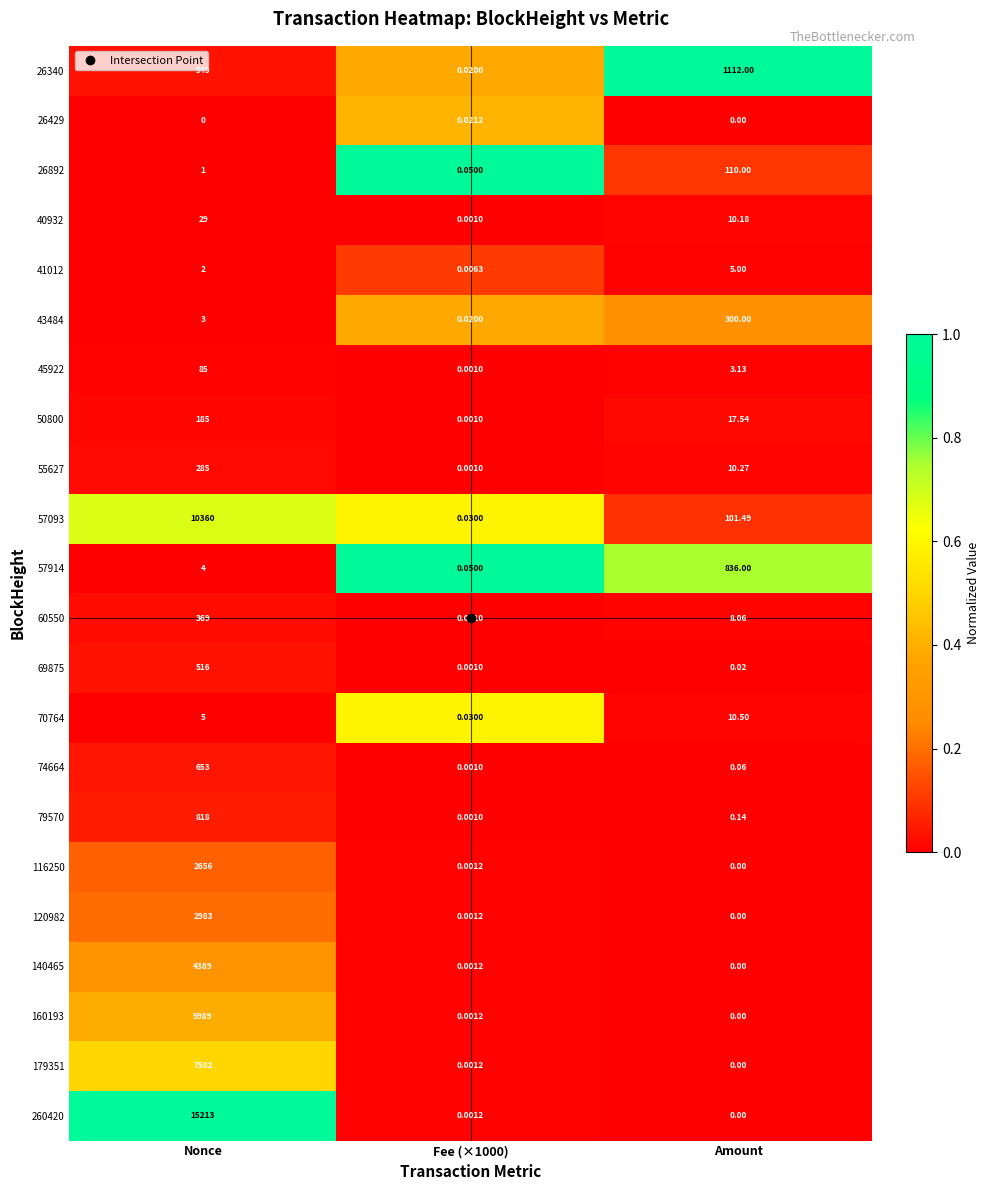

Count the number of categories in the chart.

3